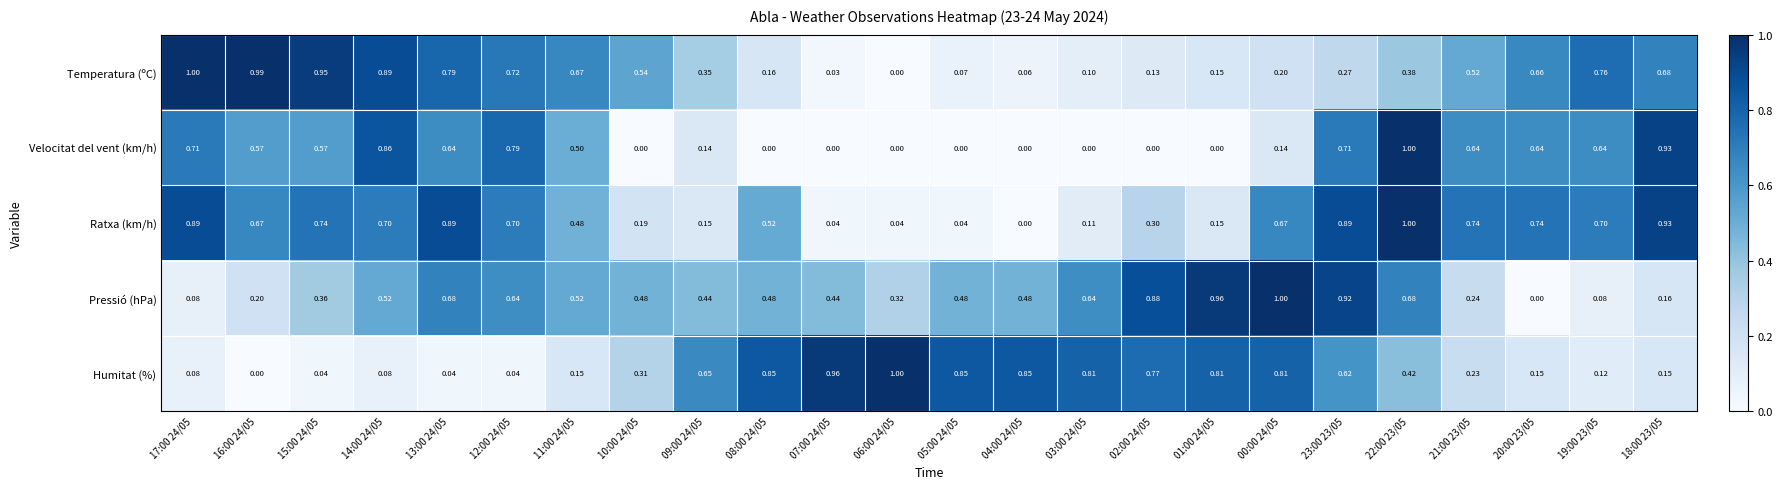

What is the difference between the highest and lowest values at 07:00 24/05?

1.0